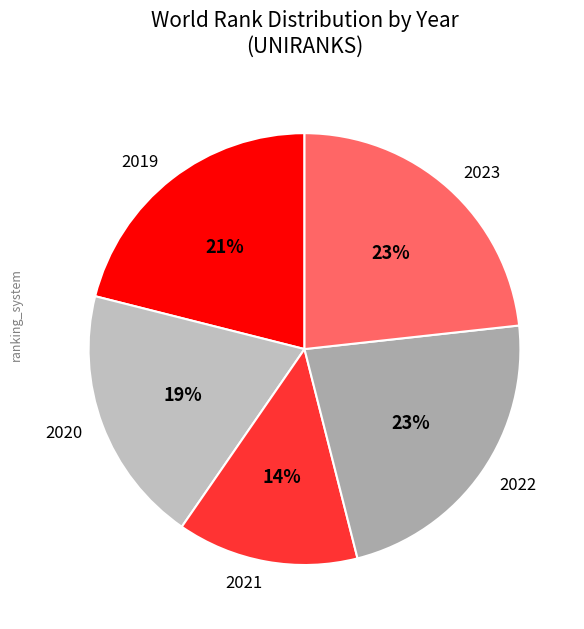

To the nearest percent, what percentage of the pie is 2021?

14%